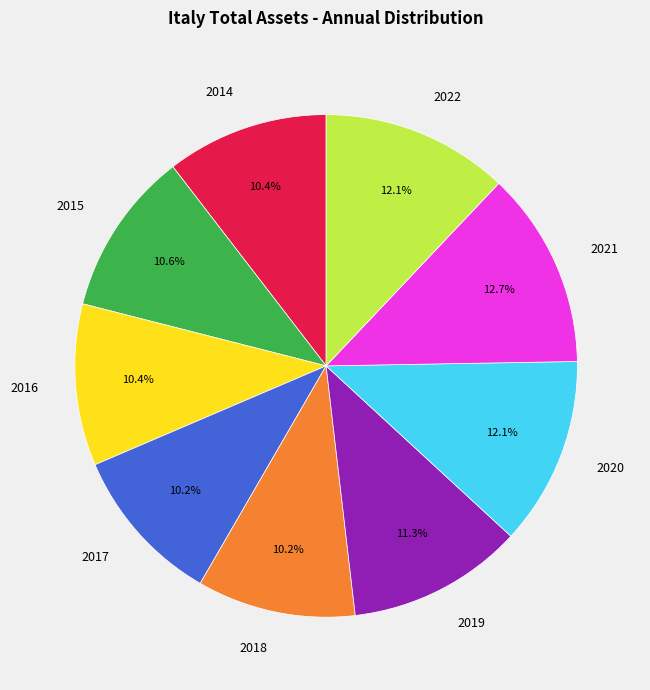

To the nearest percent, what portion does 2021 represent?

13%